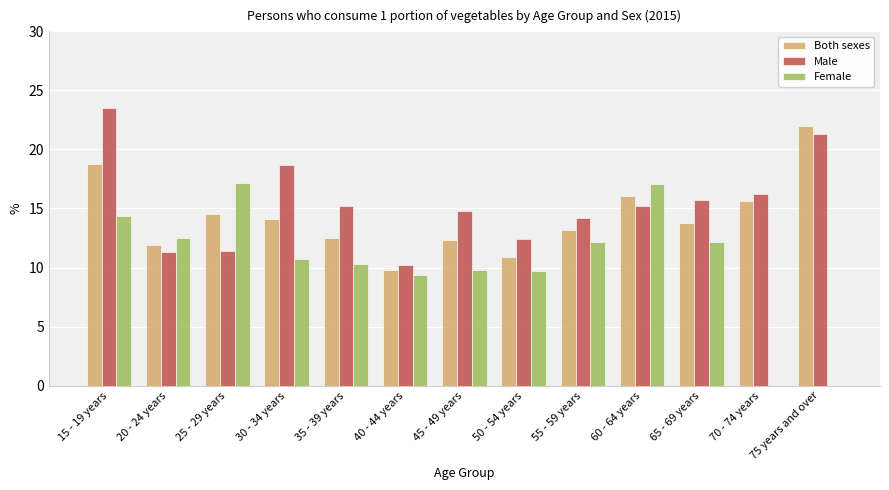

How many series are shown in this chart?

3